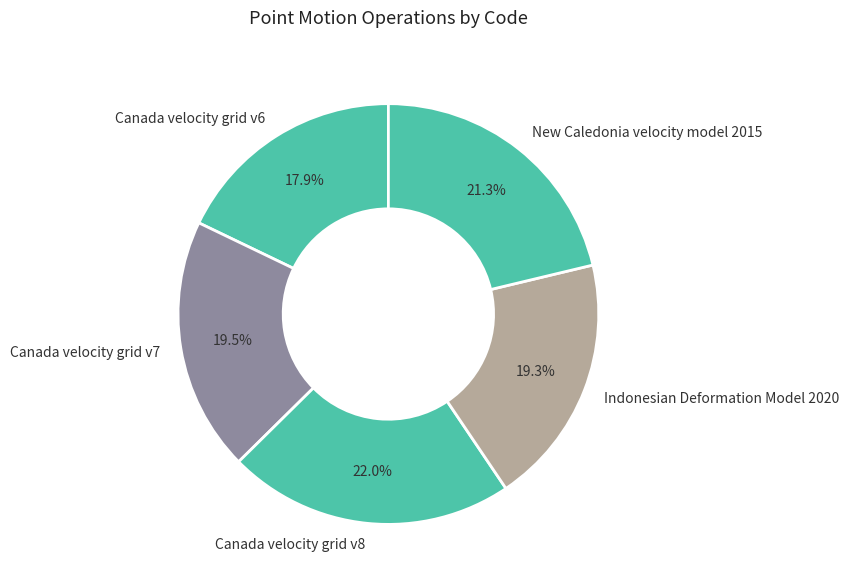

Which slice is the smallest?

Canada velocity grid v6